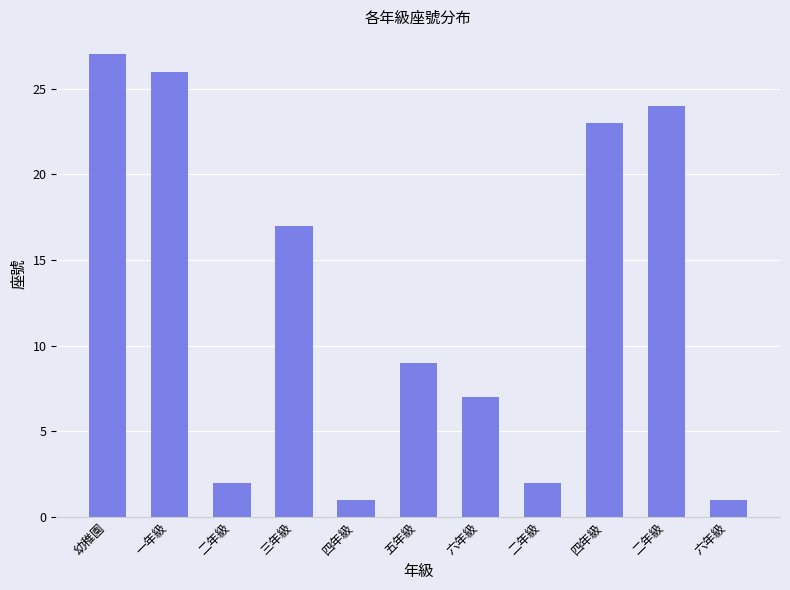

Which has a higher value, 幼稚園 or 二年級?

幼稚園